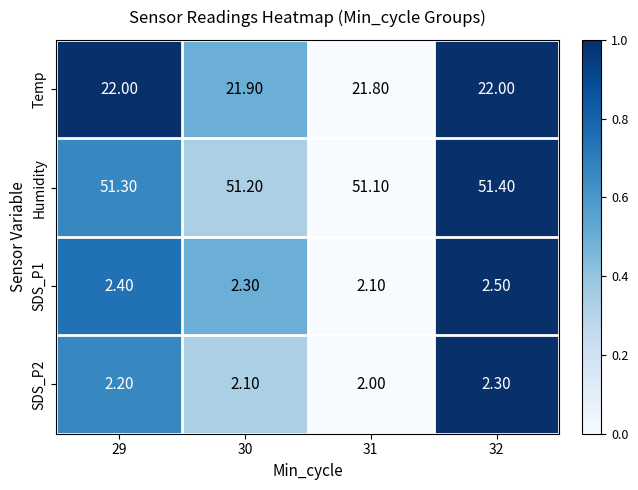

What is the total value across all series at 29?

77.9